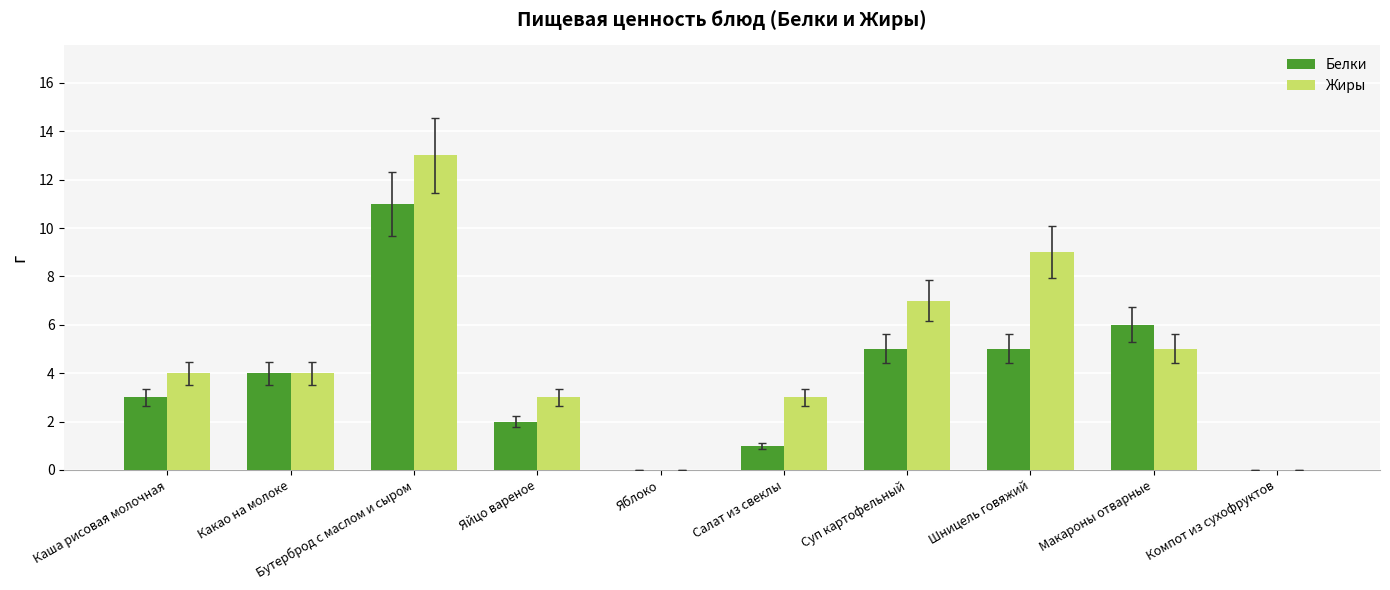

What is the difference between the Белки values at Суп картофельный and Какао на молоке?

1